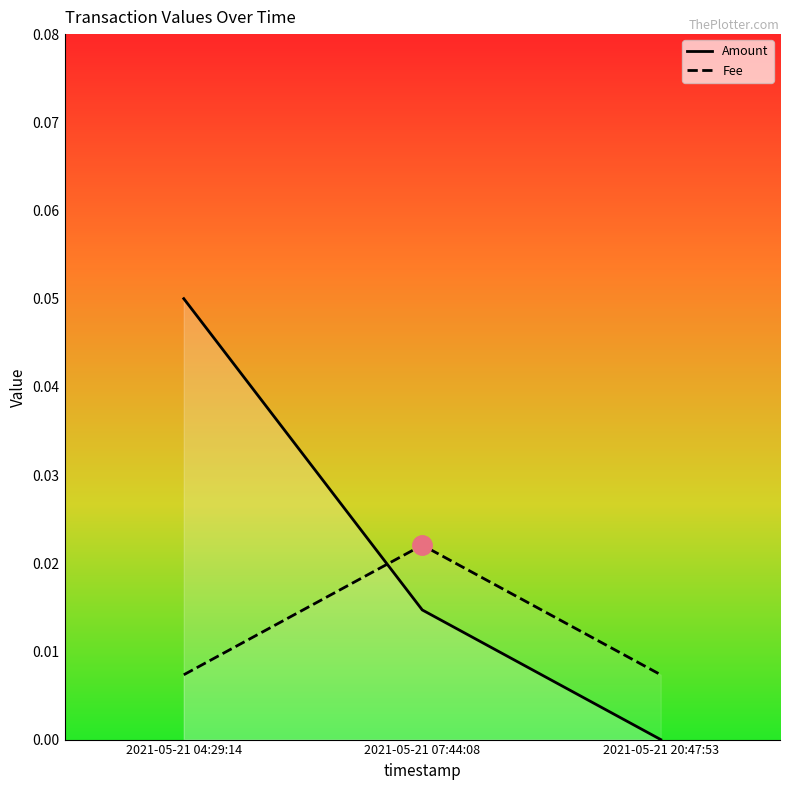

Reading left to right, transcribe all the data shown in this chart.

Amount: 0.1	0.0	0.0
Fee: 0.0	0.0	0.0